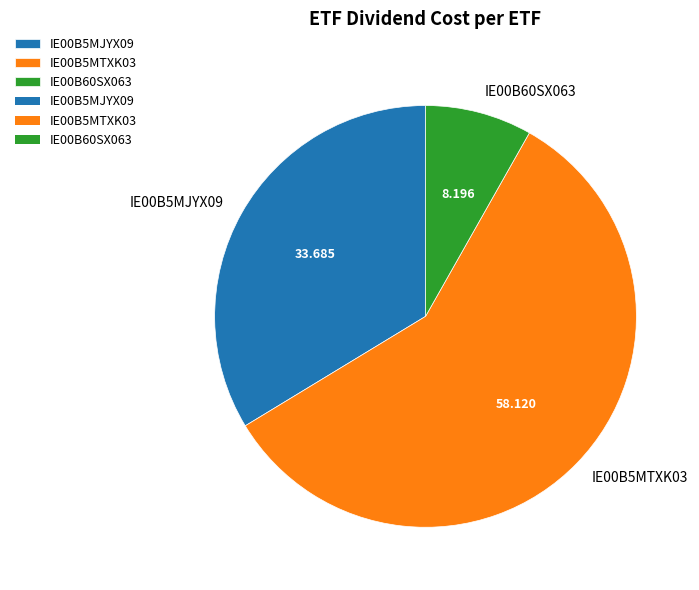

Which category has the smallest portion of the pie?

IE00B60SX063